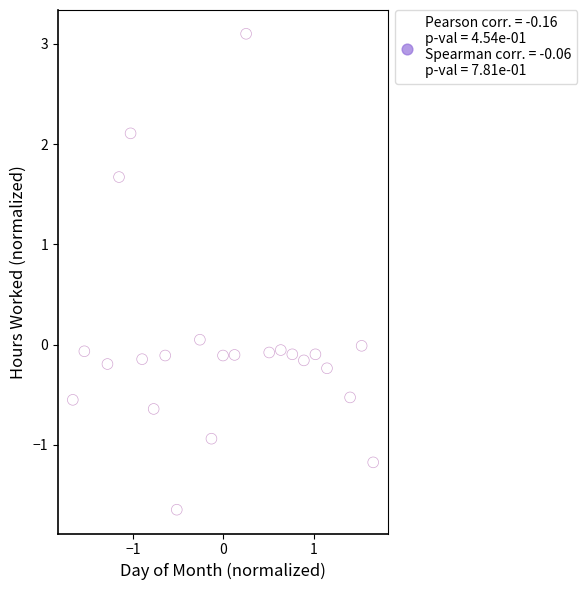

What is the range of Y values (max minus min)?

4.7